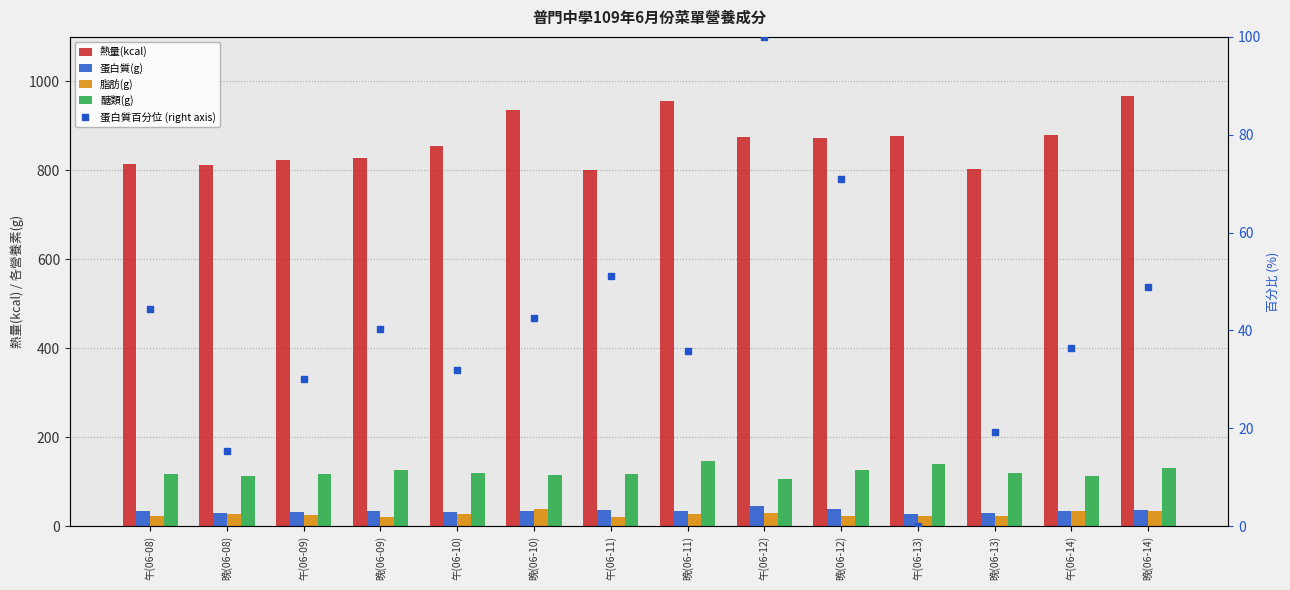

What is the total value across all series at 午(06-10)?

1065.8